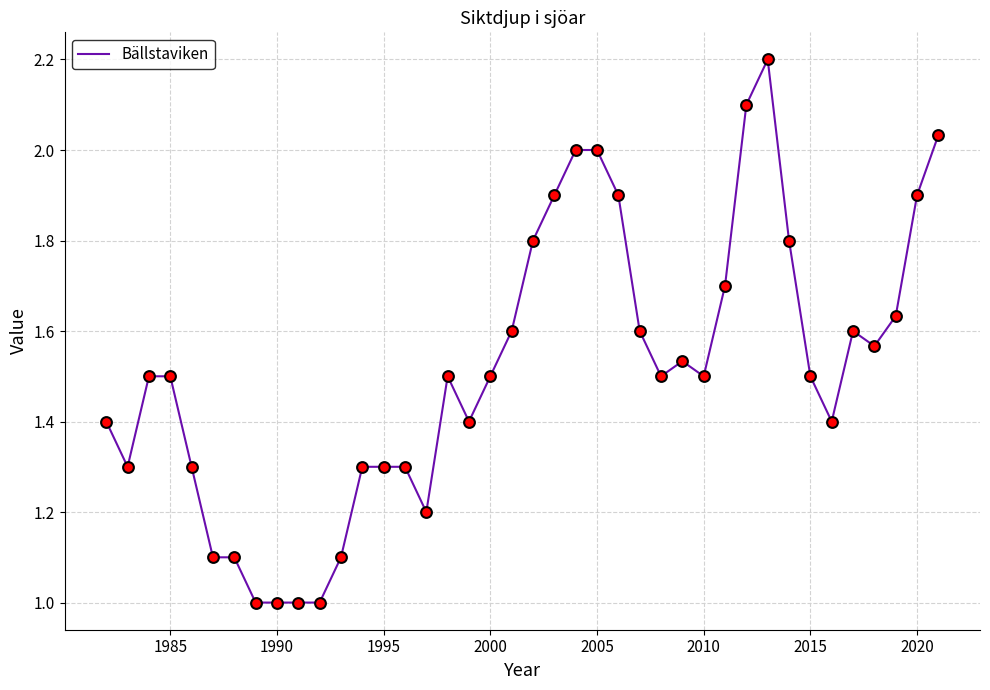

What is the greatest value displayed?

2.2